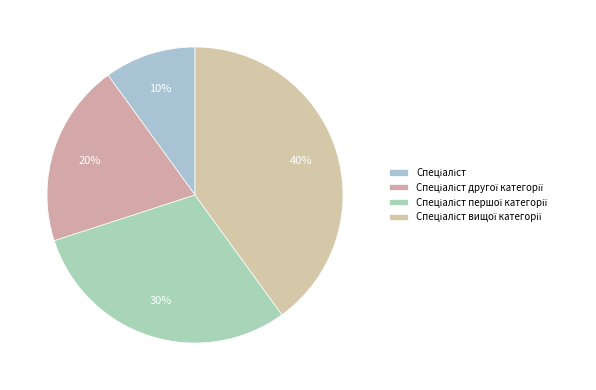

Approximately how many times larger is the value at Спеціаліст compared to Спеціаліст другої категорії?

0.5